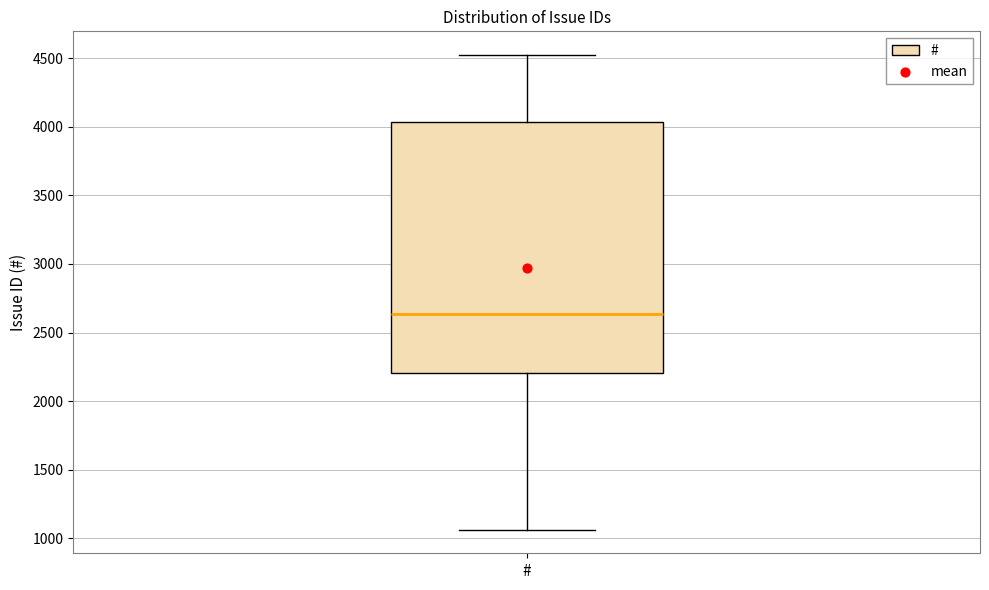

Transcribe this box plot: give where the median line is, the range the box spans, and where the two whiskers end, as read against the y-axis. The values are not printed on the chart, so give them approximately, as read against the axis.

median 2650, box 2200 to 4050, whiskers 1050 to 4500